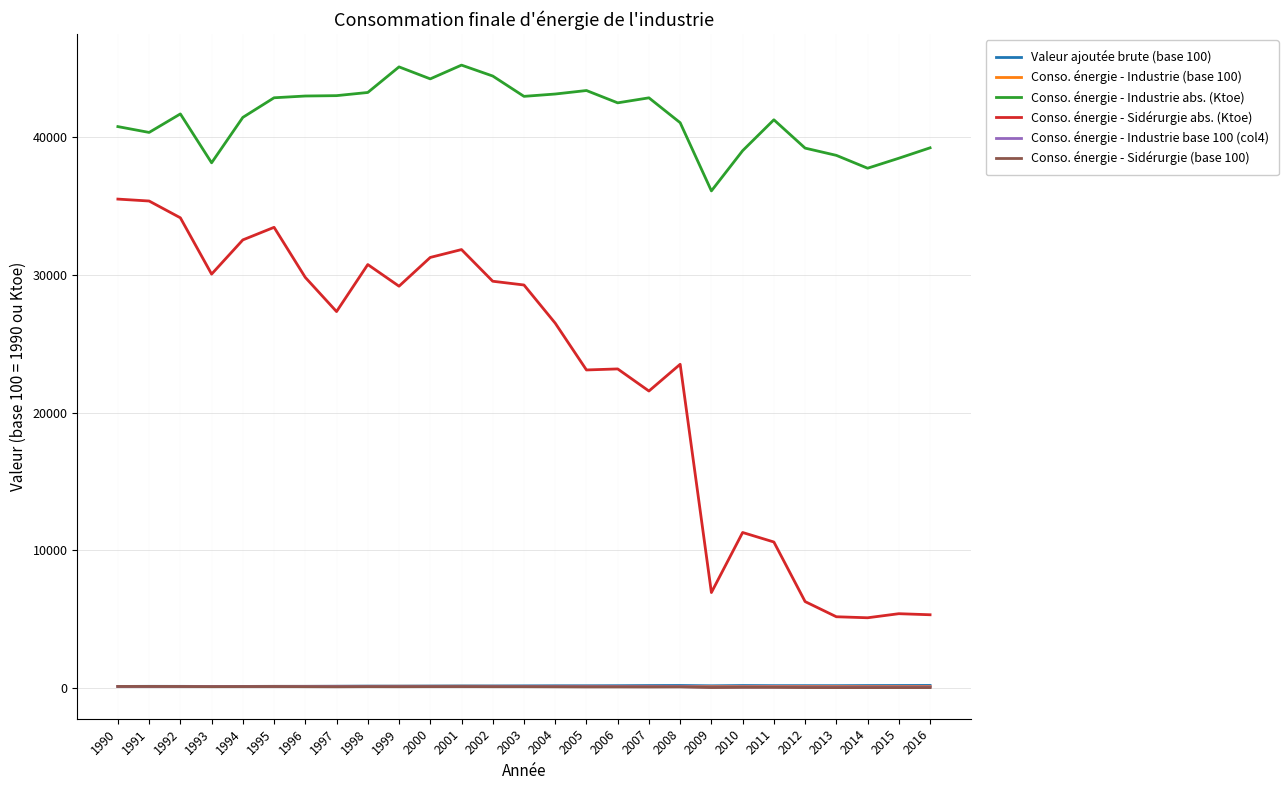

True or false: Conso. énergie - Industrie abs. (Ktoe) has a value of 39210.0 at 2012.

True